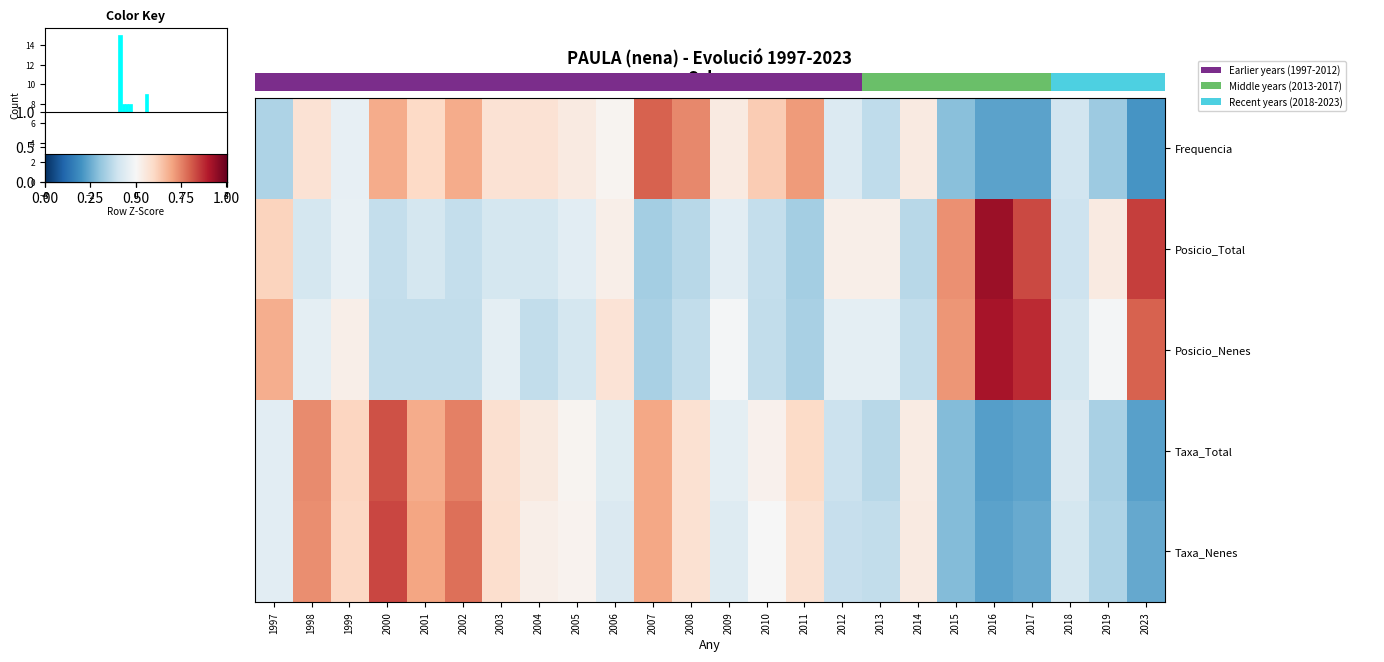

Is it true that Posicio_Nenes equals -0.7 at 2000?

True